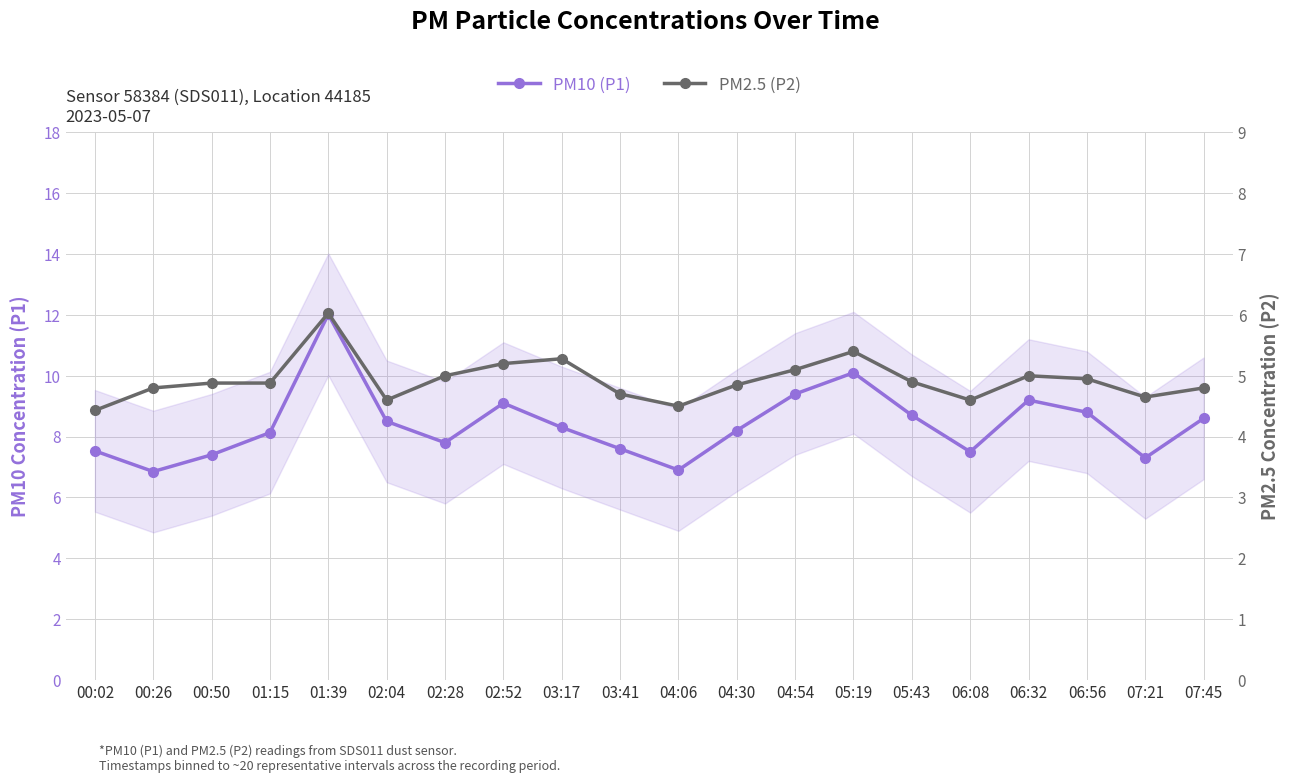

Reading left to right, transcribe all the data shown in this chart.

PM10 (P1): 7.5	6.8	7.4	8.1	12.0	8.5	7.8	9.1	8.3	7.6	6.9	8.2	9.4	10.1	8.7	7.5	9.2	8.8	7.3	8.6
PM2.5 (P2): 4.4	4.8	4.9	4.9	6.0	4.6	5.0	5.2	5.3	4.7	4.5	4.8	5.1	5.4	4.9	4.6	5.0	5.0	4.7	4.8